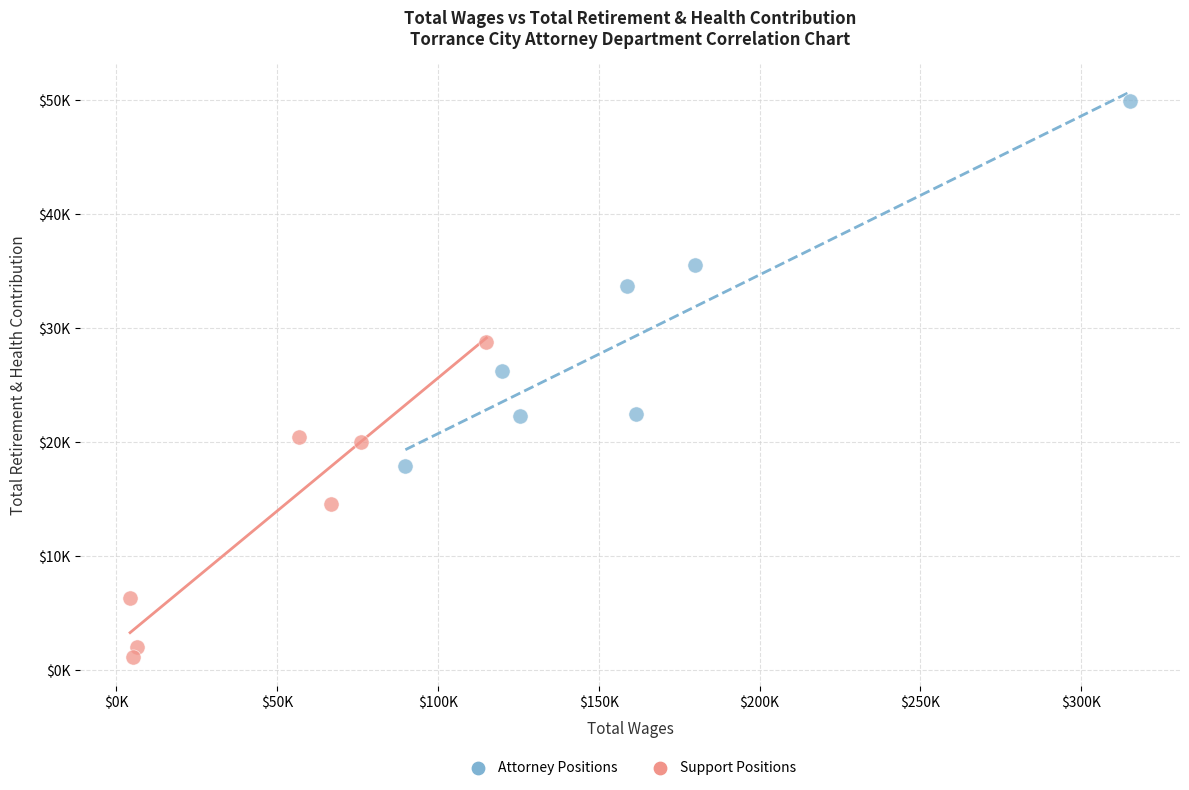

Which series contains the highest Y value?

Attorney Positions